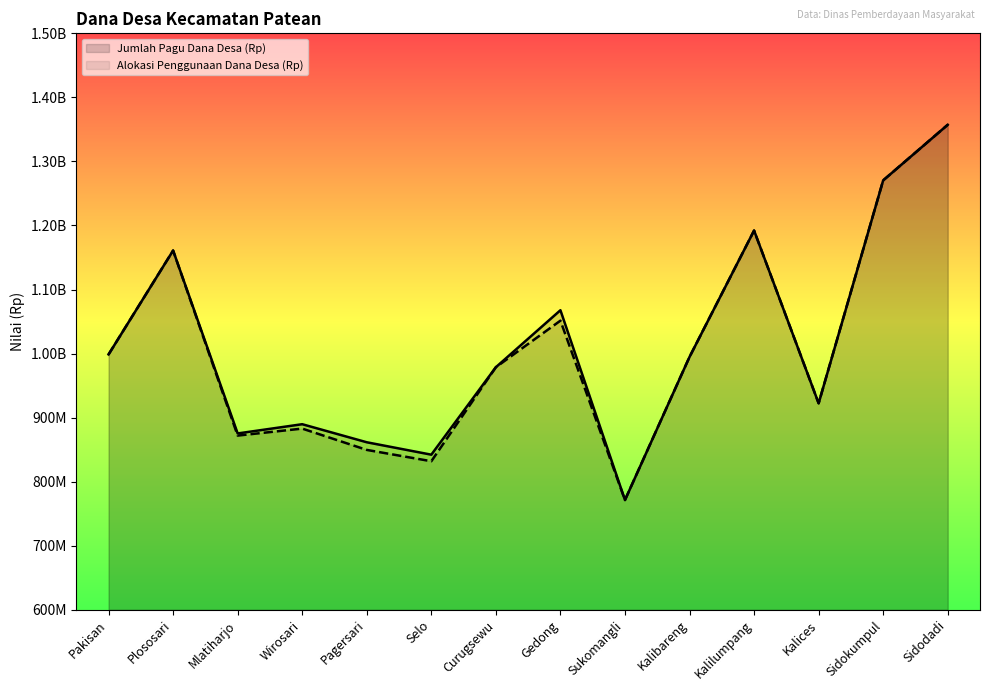

True or false: Alokasi Penggunaan Dana Desa (Rp) and Jumlah Pagu Dana Desa (Rp) intersect in this chart.

False